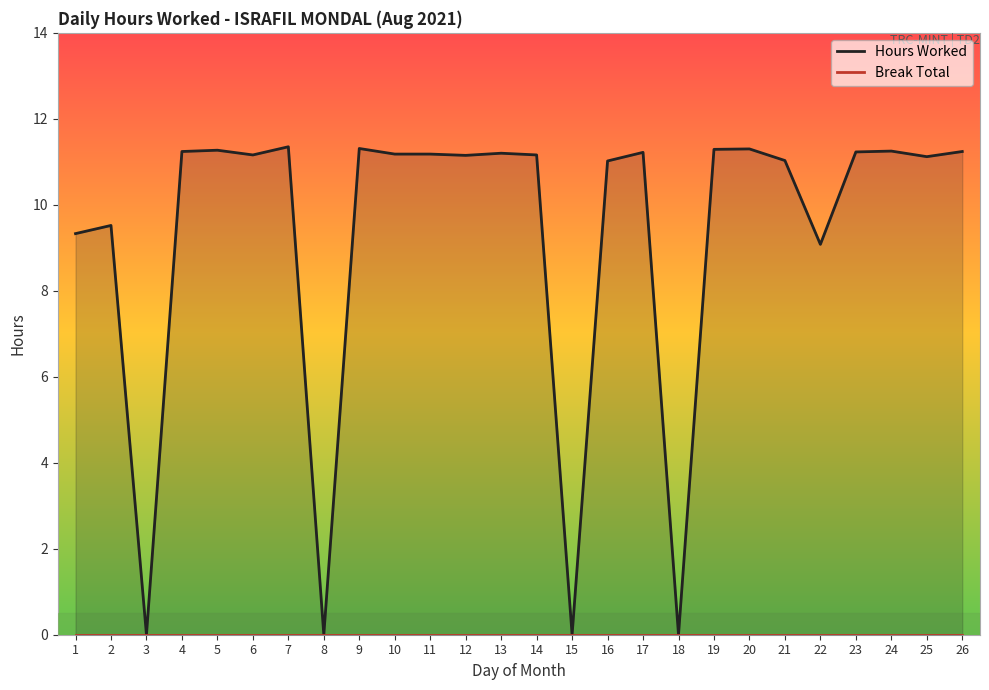

Rank the categories by Hours Worked value from highest to lowest.

7, 9, 20, 19, 5, 24, 4, 26, 23, 17, 13, 10, 11, 6, 14, 12, 25, 21, 16, 2, 1, 22, 3, 8, 15, 18